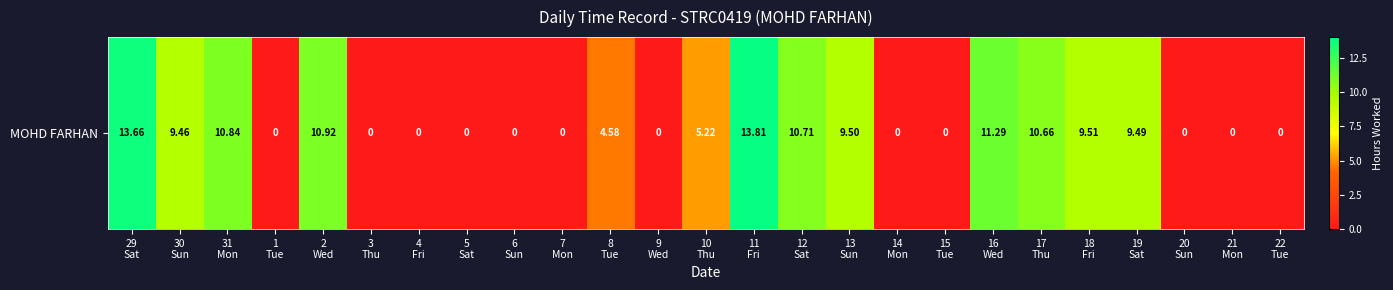

Which has a higher value, 3
Thu or 13
Sun?

13
Sun